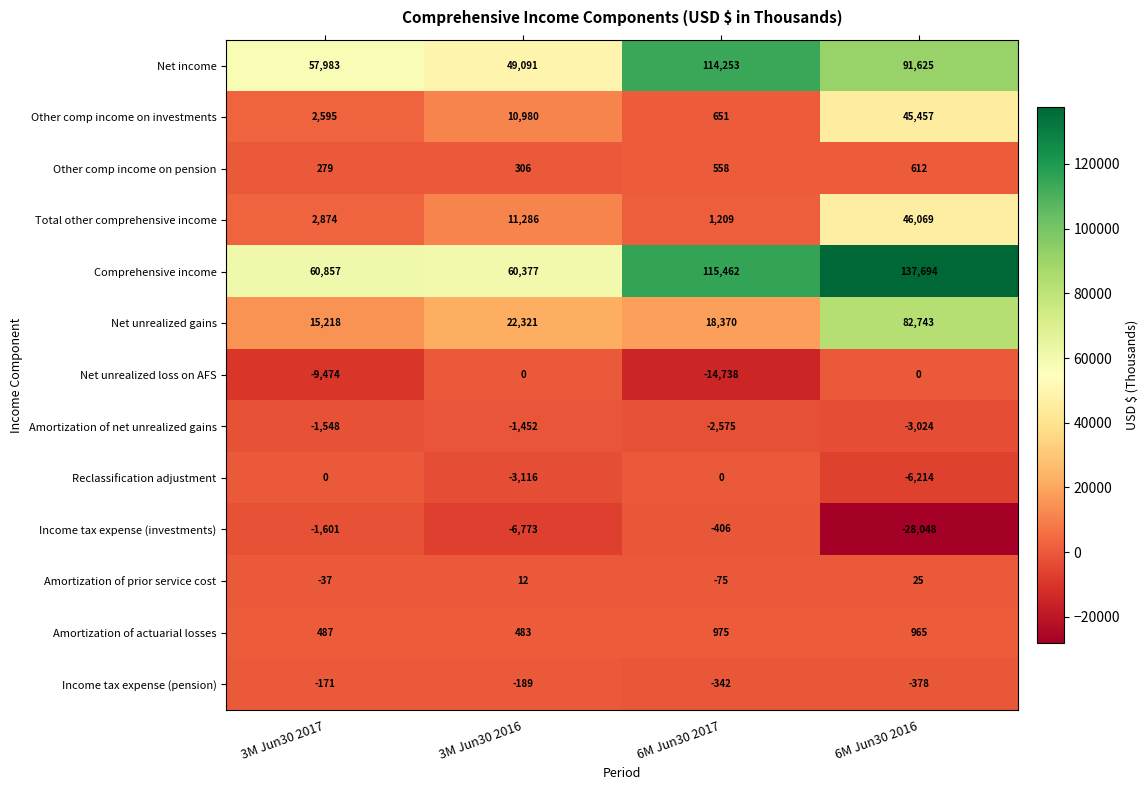

True or false: Comprehensive income has a value of 137694 at 6M Jun30 2016.

True